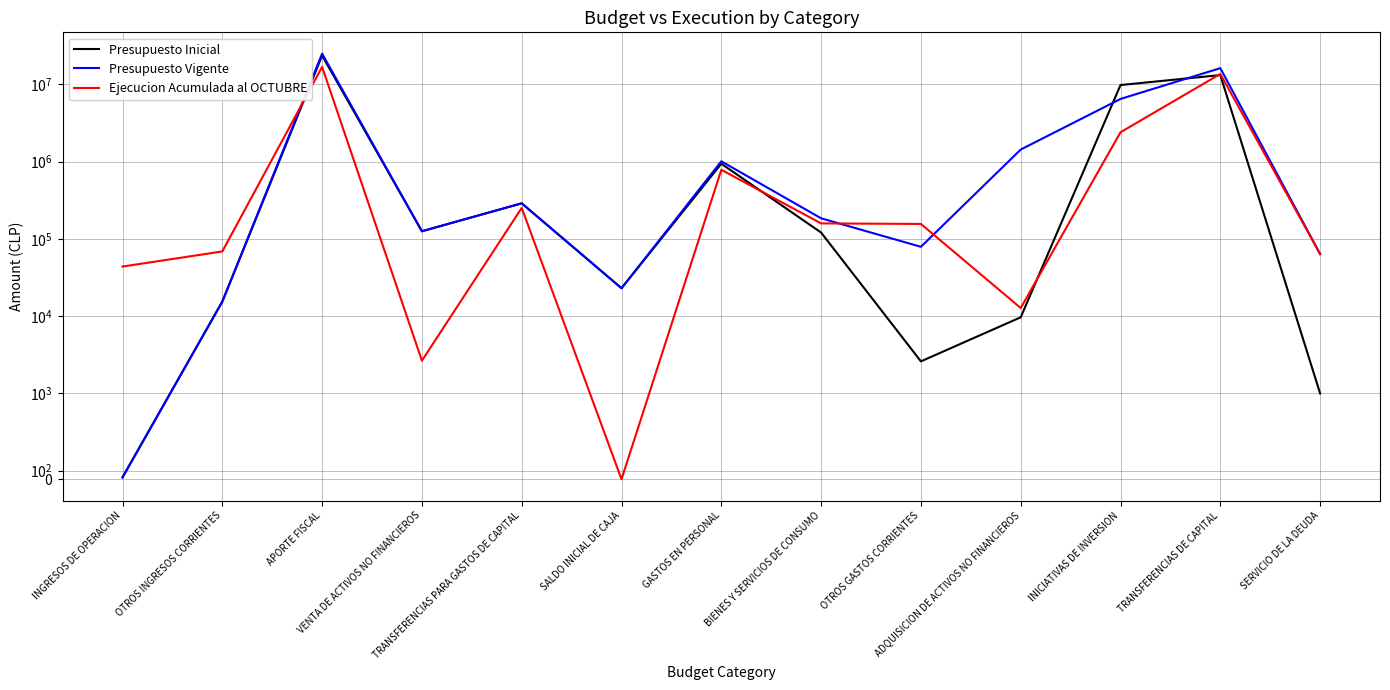

What is the difference between the highest and lowest values at SALDO INICIAL DE CAJA?

23000